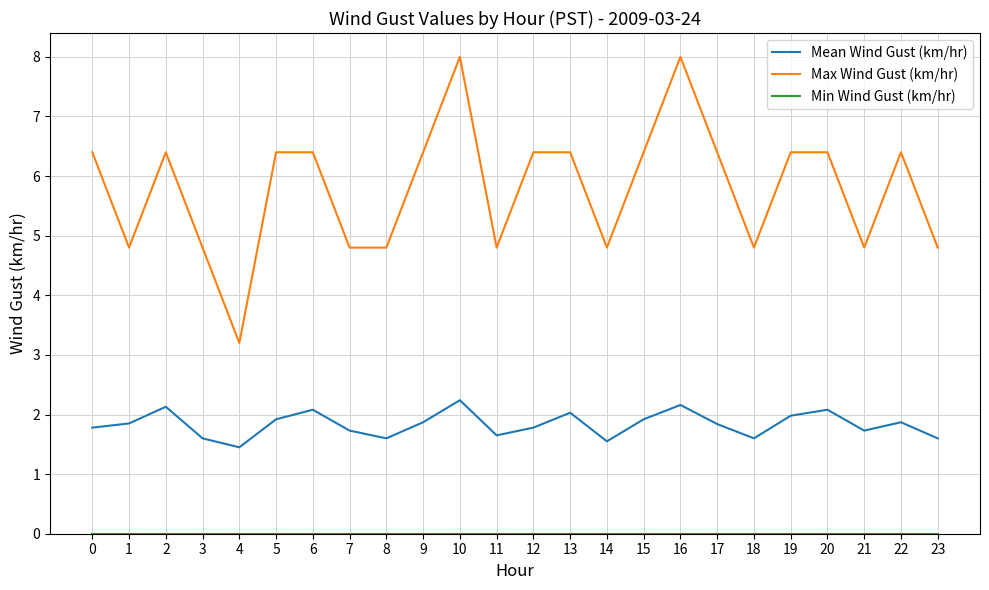

Is this an area chart (filled region under the line)?

No